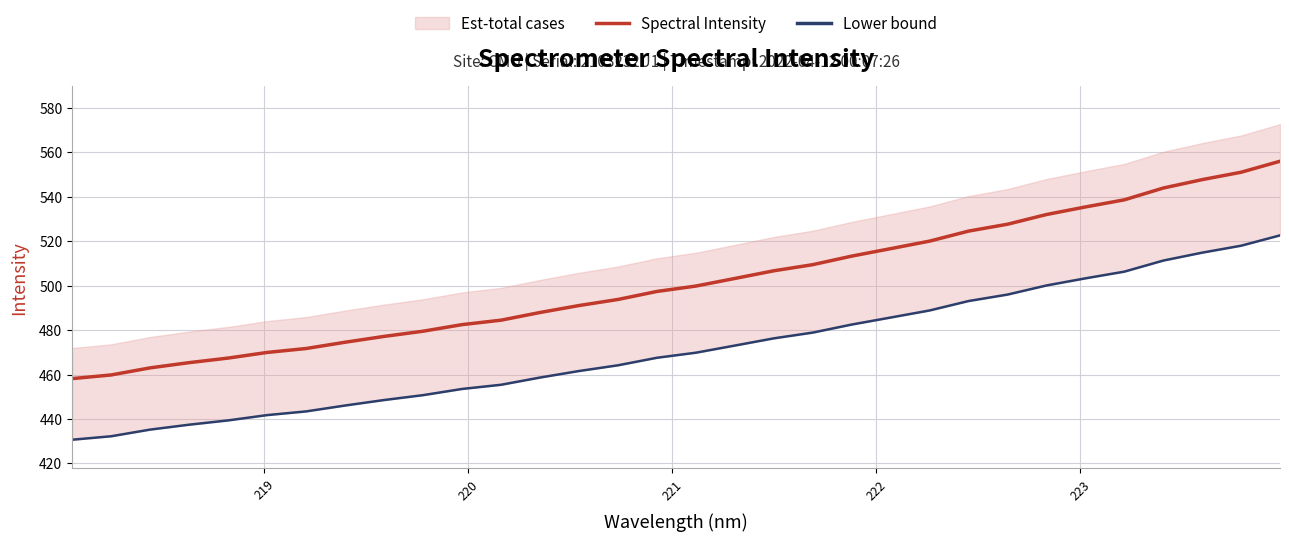

Does the chart display data point markers on the line(s)?

No